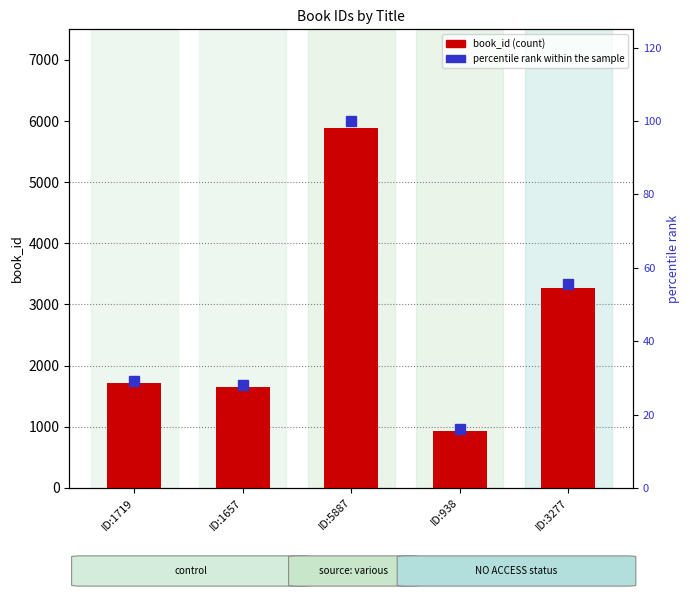

What is the value of the percentile rank within the sample bar at the 4th from the left?

15.9